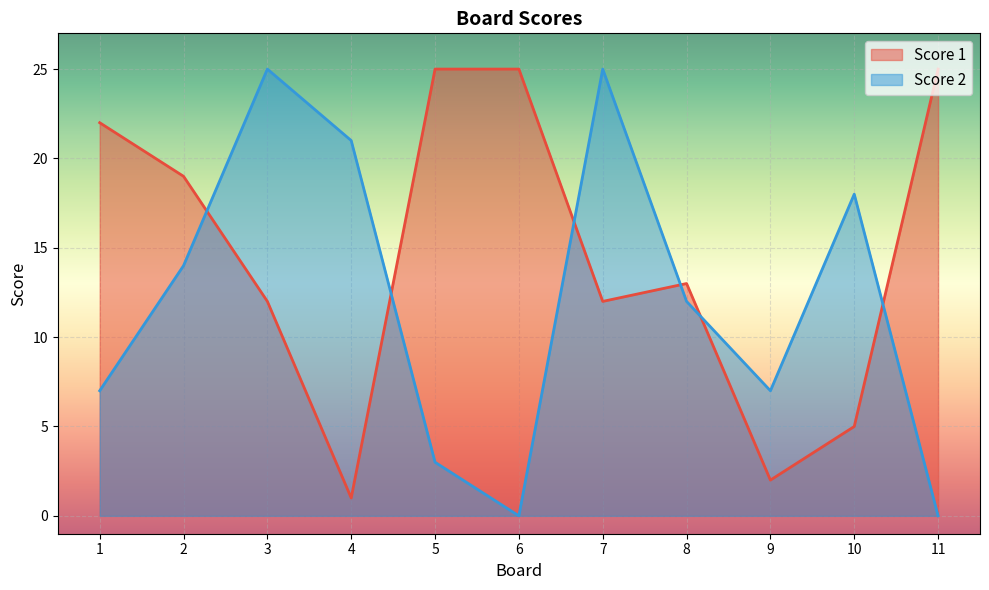

At which label does Score 1 first exceed 13?

1